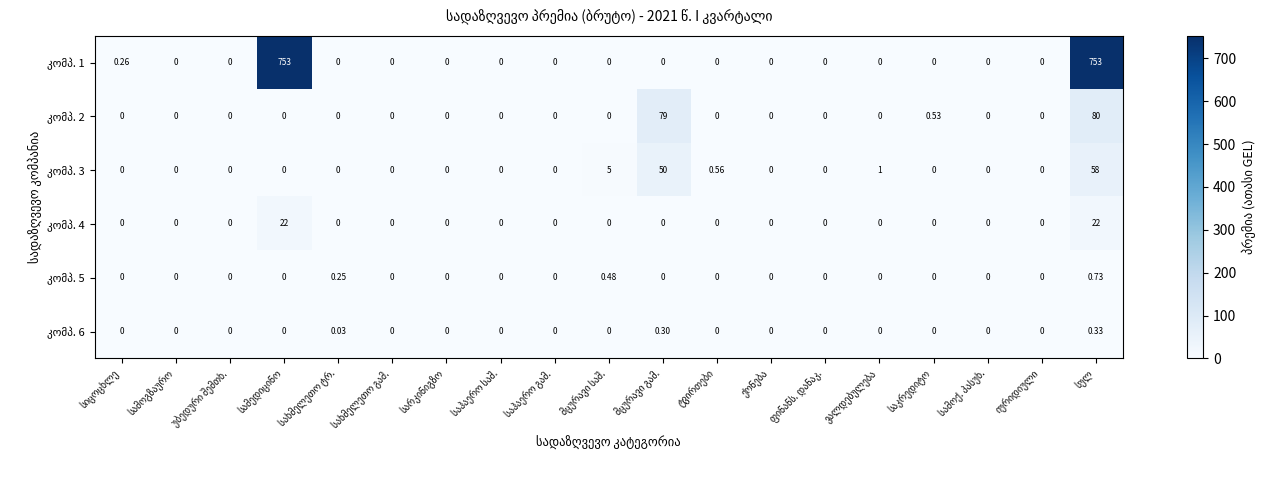

How many series are shown in this chart?

6